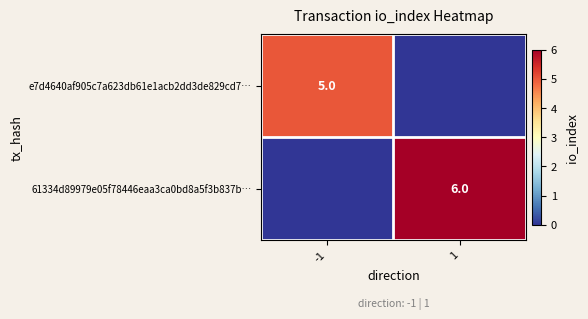

The value of 61334d89979e05f78446eaa3ca0bd8a5f3b837b… at 1 is 4. True or false?

False